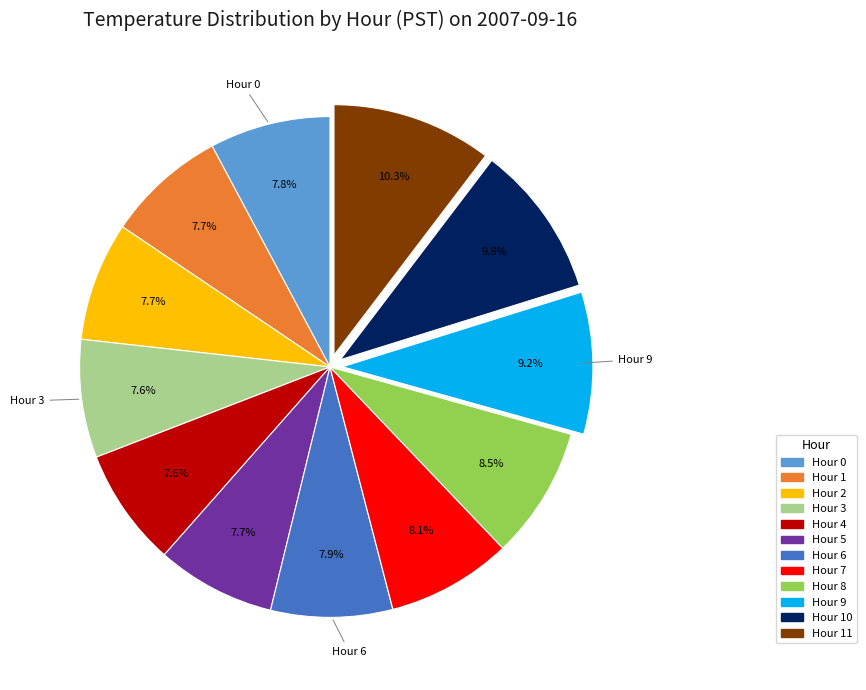

Does any single category account for the majority?

No